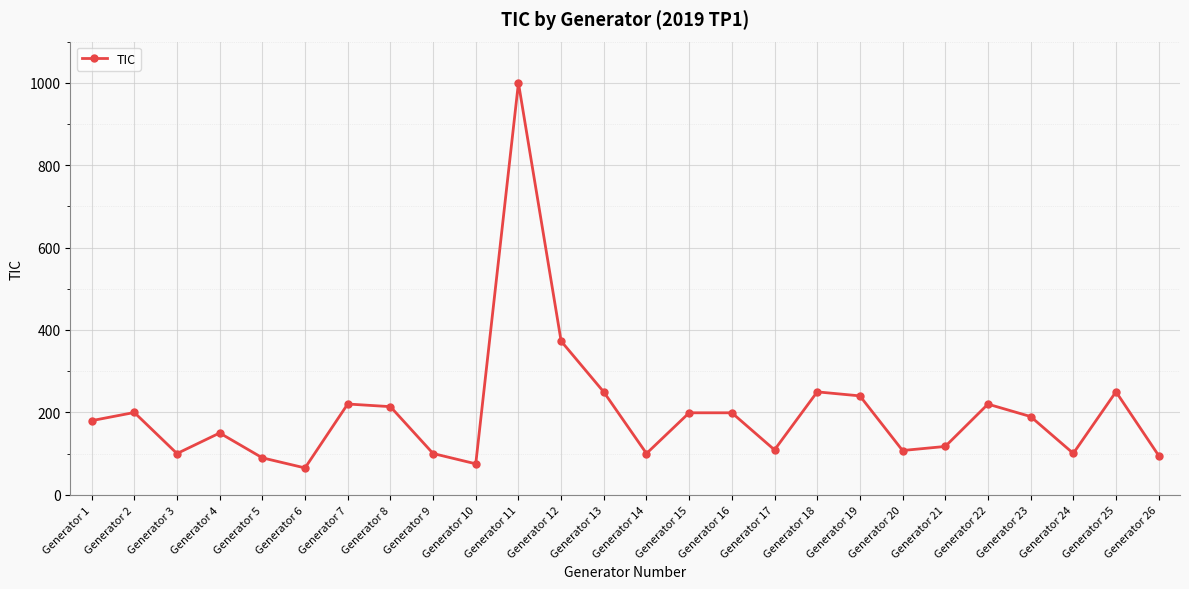

What is the change in value from Generator 7 to Generator 20?

-112.9